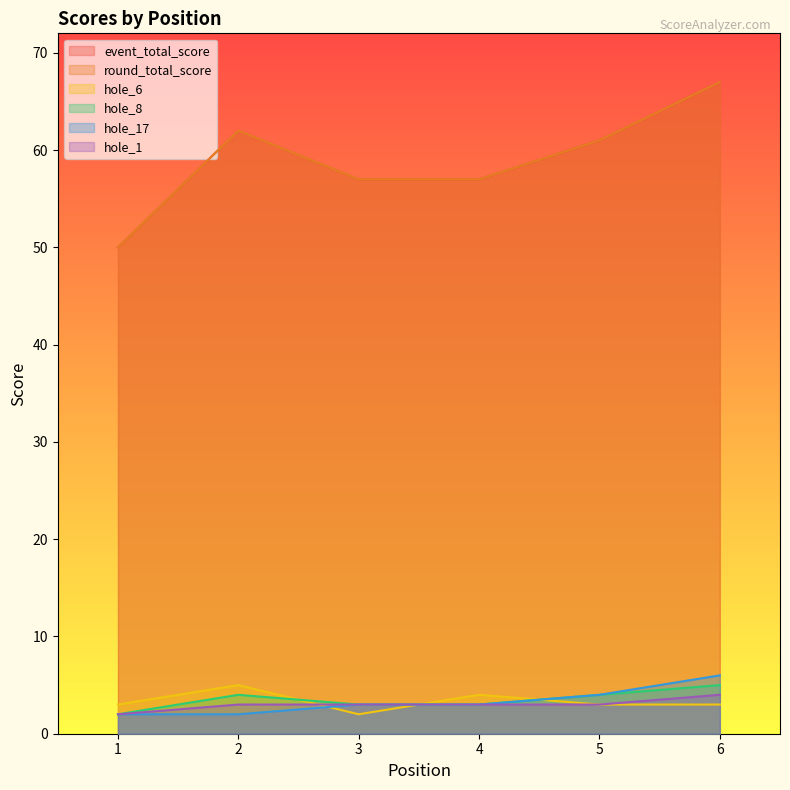

Between 1 and 3, which is larger?

3